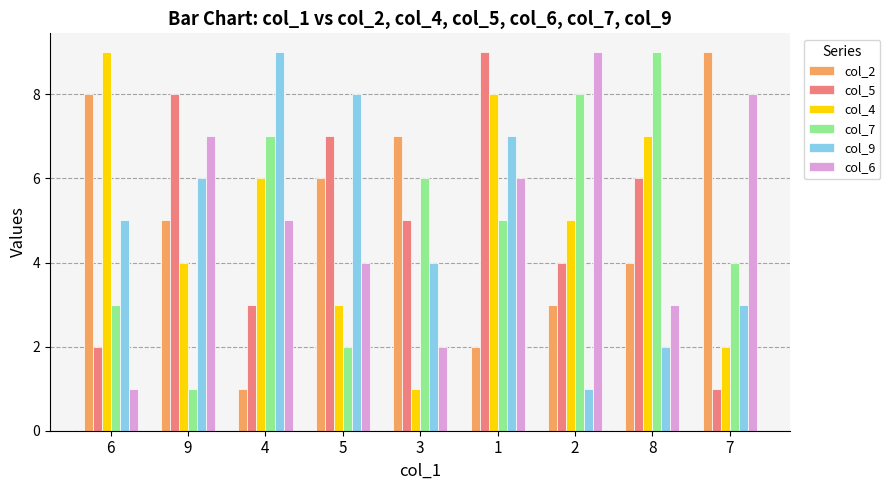

How many col_4 values are between 3 and 7?

5